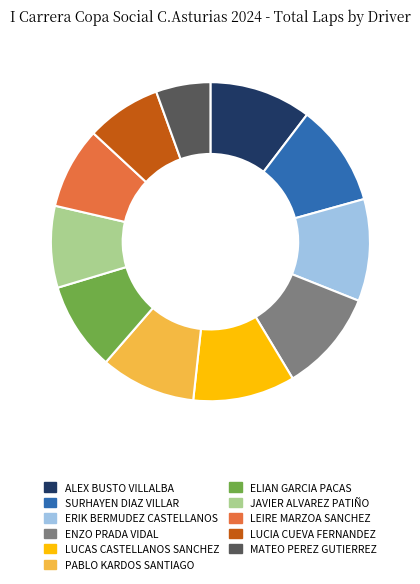

Is the sum of LEIRE MARZOA SANCHEZ and MATEO PEREZ GUTIERREZ greater than half?

No